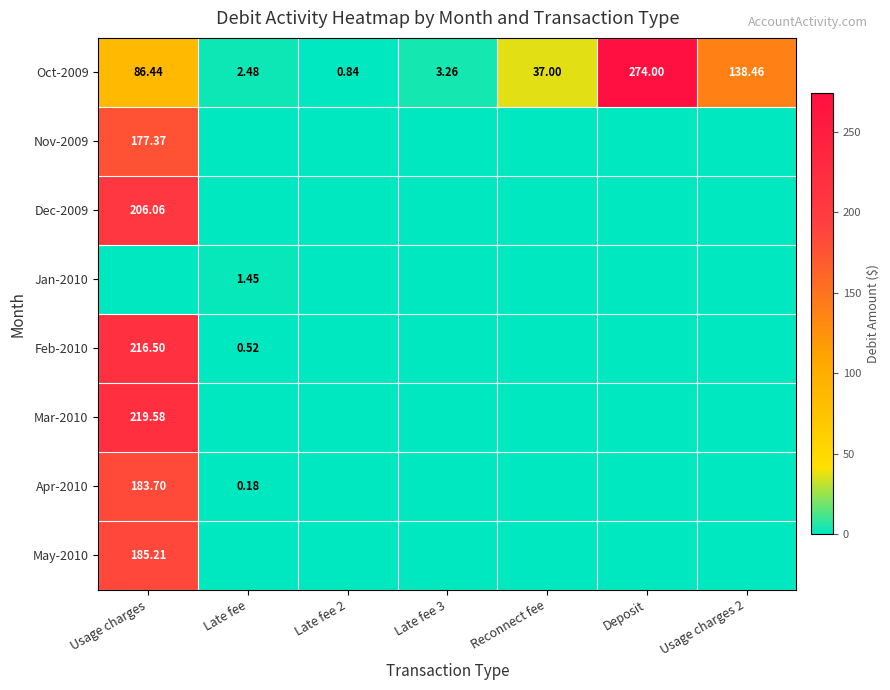

How many positive values does the Mar-2010 series have?

1